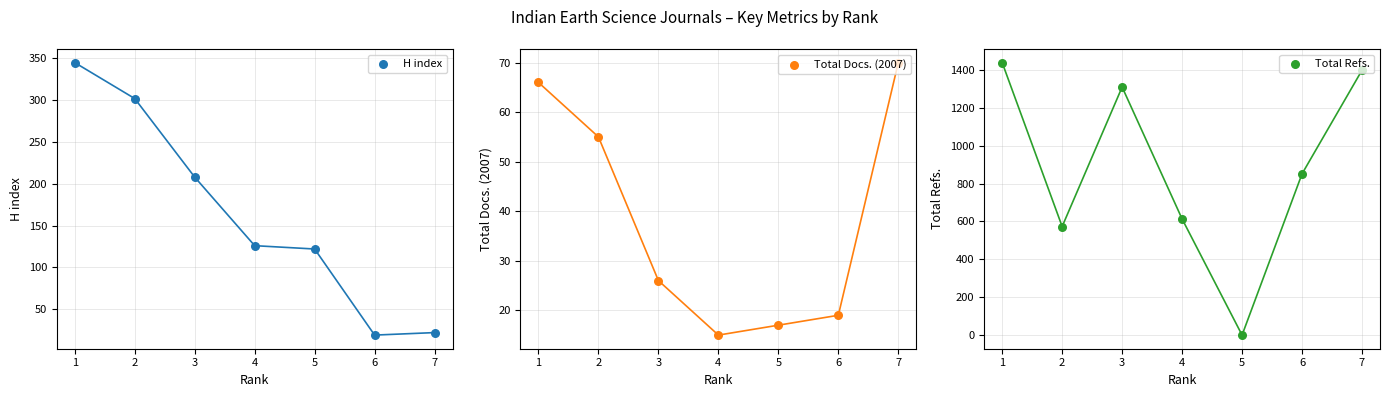

At which category is the sum across all series the highest?

1